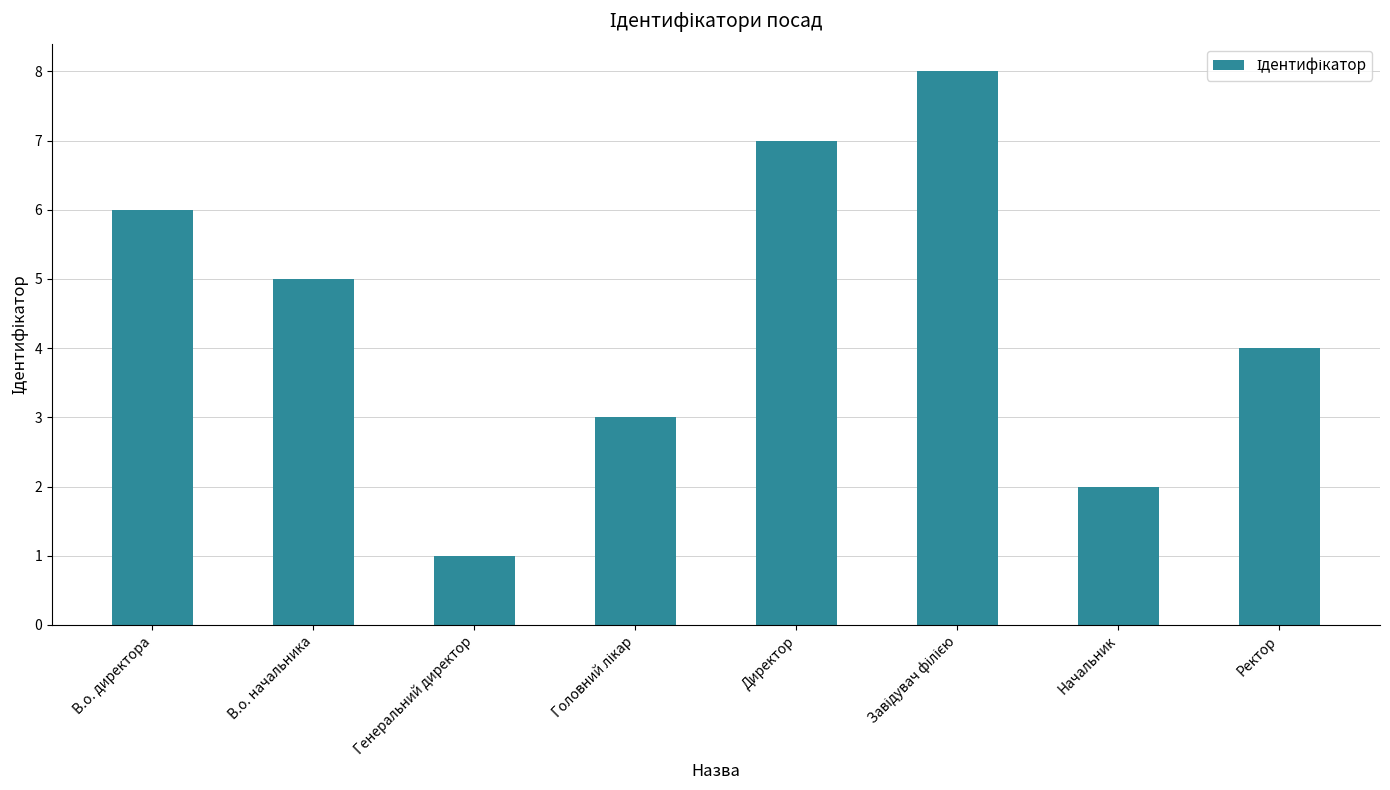

What is the approximate value at В.о. директора?

6